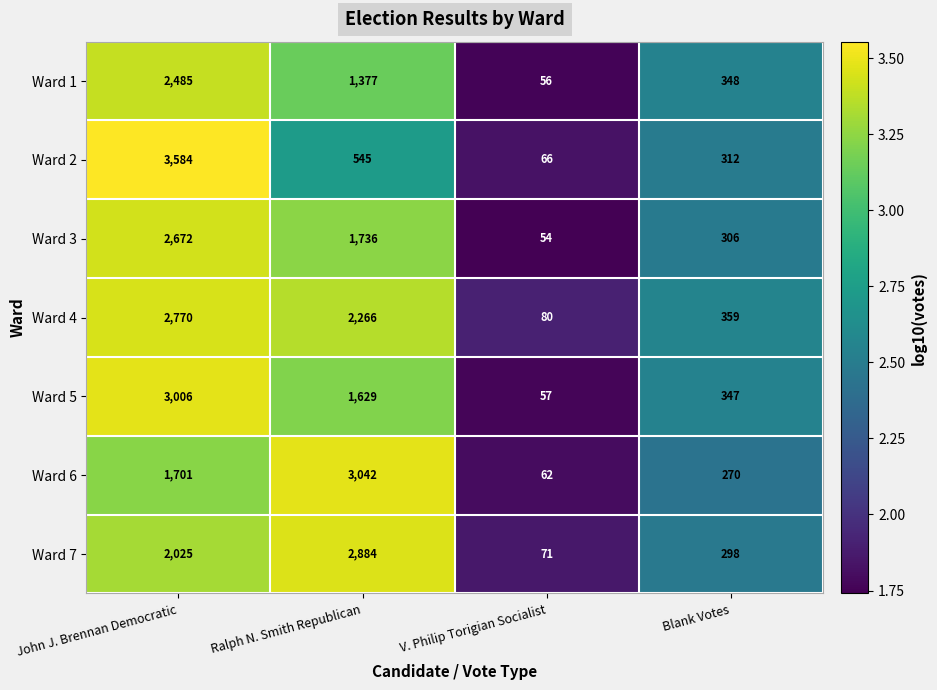

What is the difference between the maximum and second lowest values in the Ward 4 series?

2411